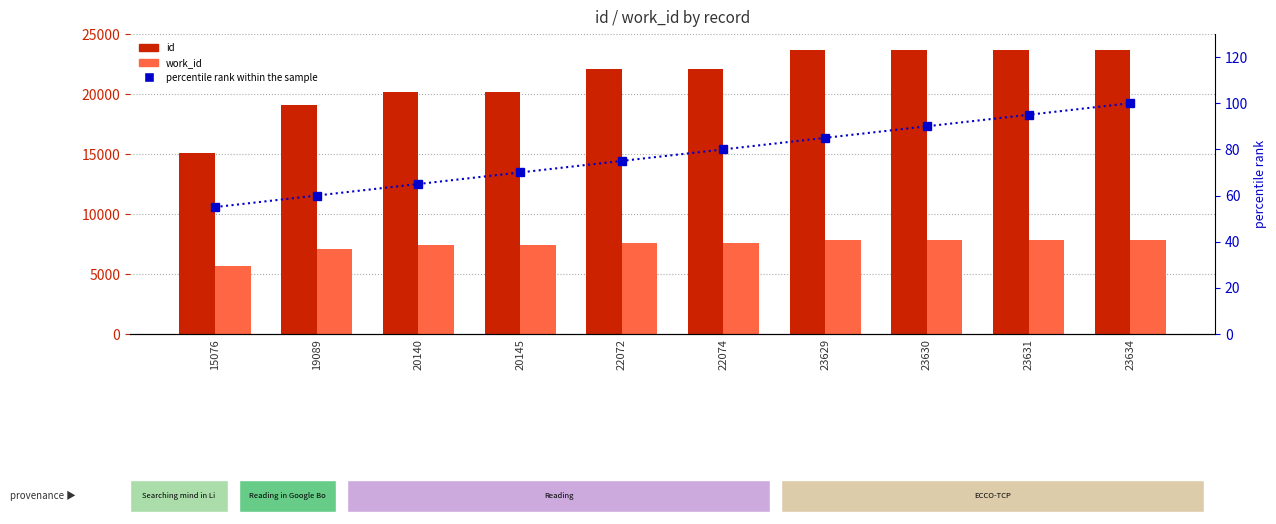

At 20145, list the series in order from largest to smallest.

id, work_id, percentile rank within the sample